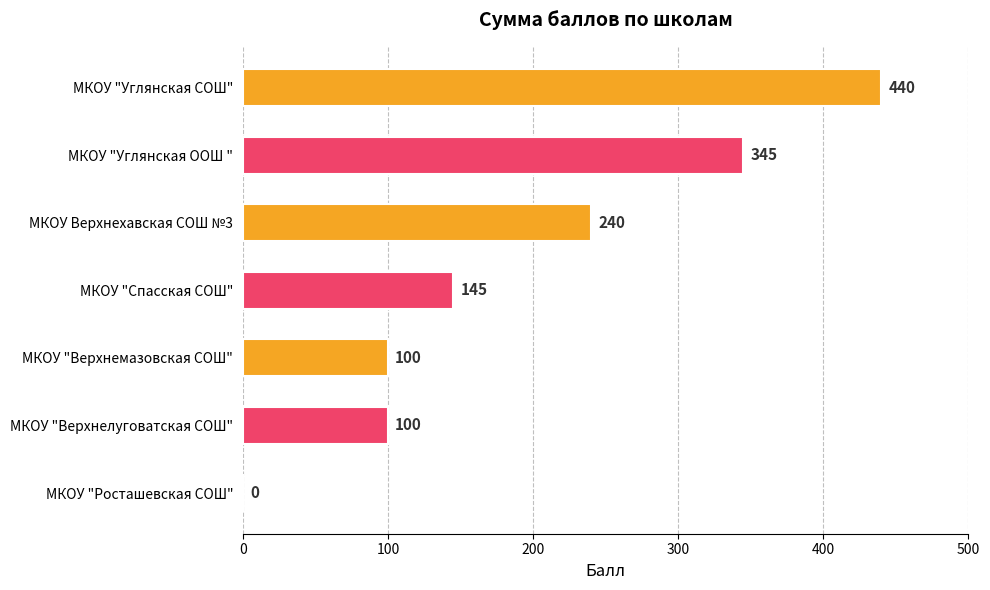

What is the change in value from МКОУ "Верхнелуговатская СОШ" to МКОУ "Росташевская СОШ"?

-100